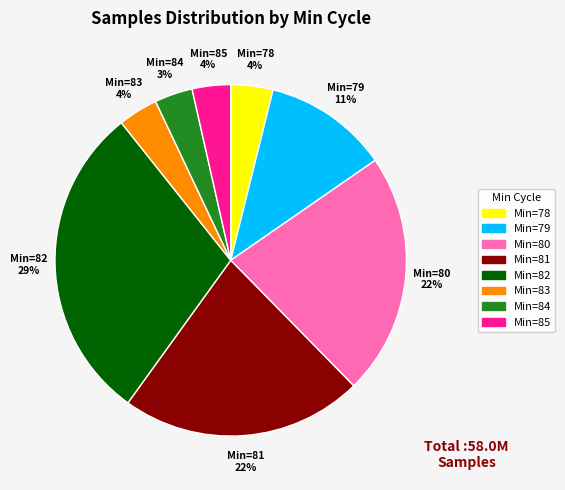

To the nearest percent, what is the average slice percentage?

12%